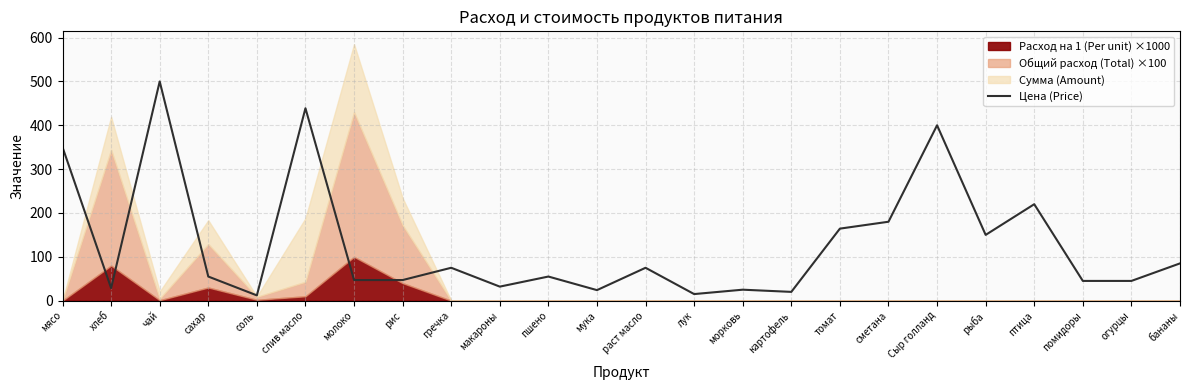

Reading left to right, what are all the values shown in this chart?

мясо=350.0	хлеб=28.6	чай=500.0	сахар=55.0	соль=12.0	слив масло=438.9	молоко=47.0	рис=47.0	гречка=75.0	макароны=32.0	пшено=55.0	мука=24.0	раст масло=75.0	лук=15.0	морковь=25.0	картофель=20.0	томат=164.3	сметана=180.0	Сыр голланд=400.0	рыба=150.0	птица=220.0	помидоры=45.0	огурцы=45.0	бананы=85.0